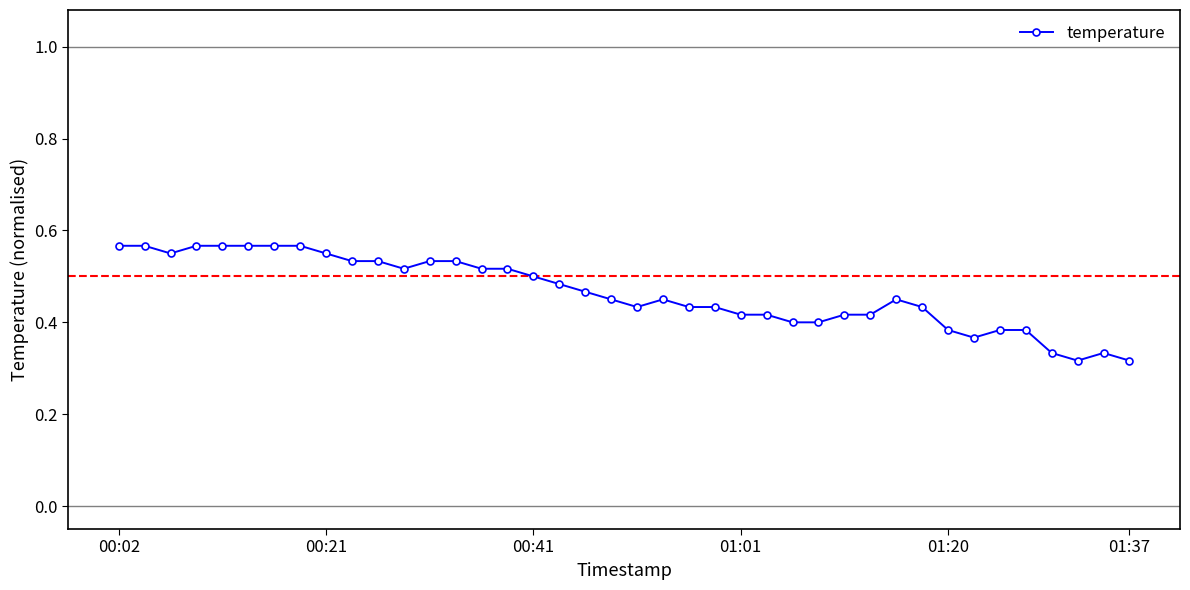

True or false: there are more than 2 points higher than both neighbors.

True